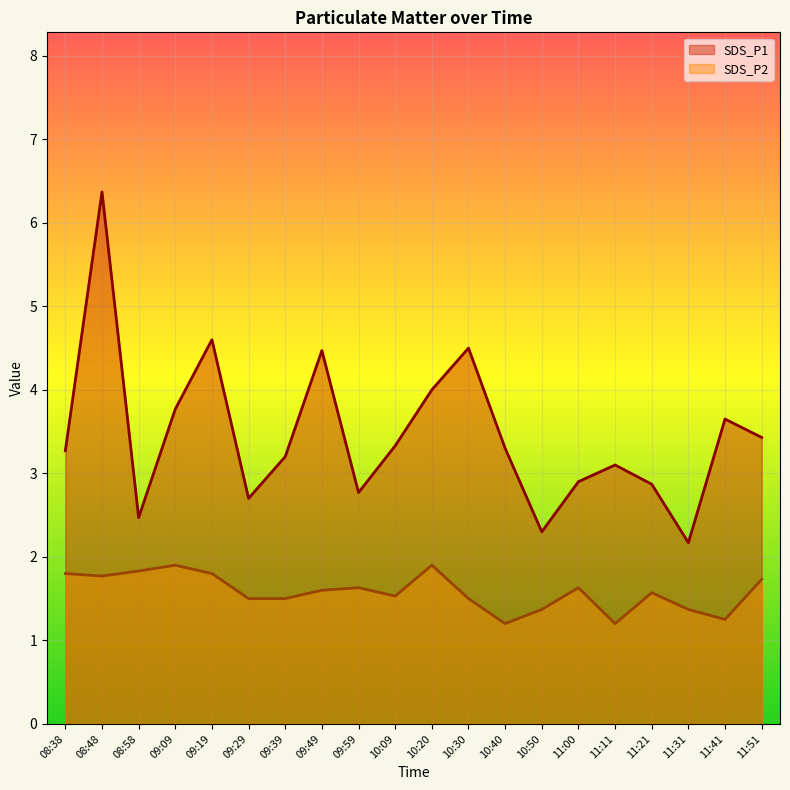

List the series in order of their overall mean, lowest first.

SDS_P2, SDS_P1